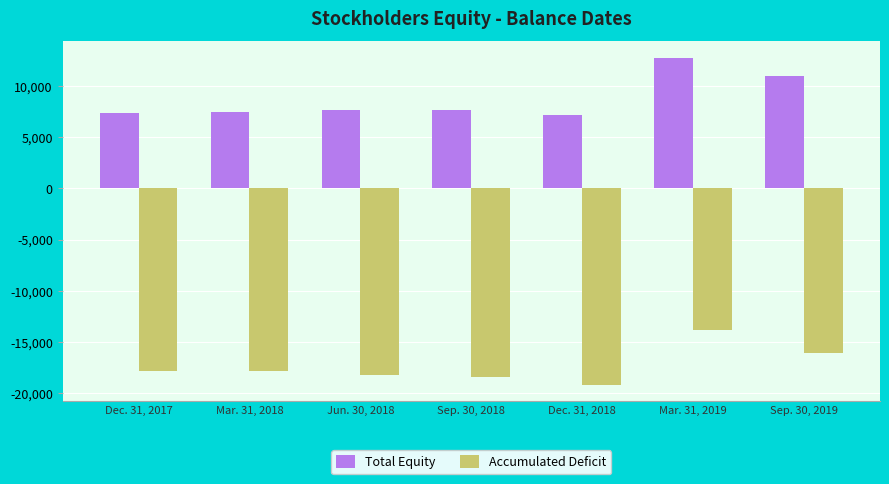

What are all the series names shown in the legend?

Total Equity, Accumulated Deficit